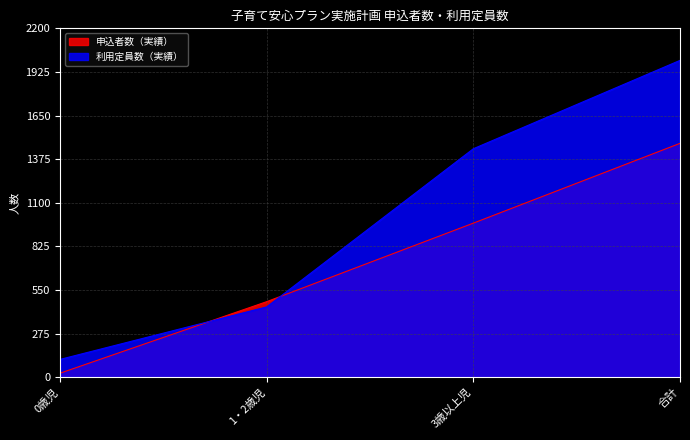

How many data points in 申込者数（実績） are less than 972?

2